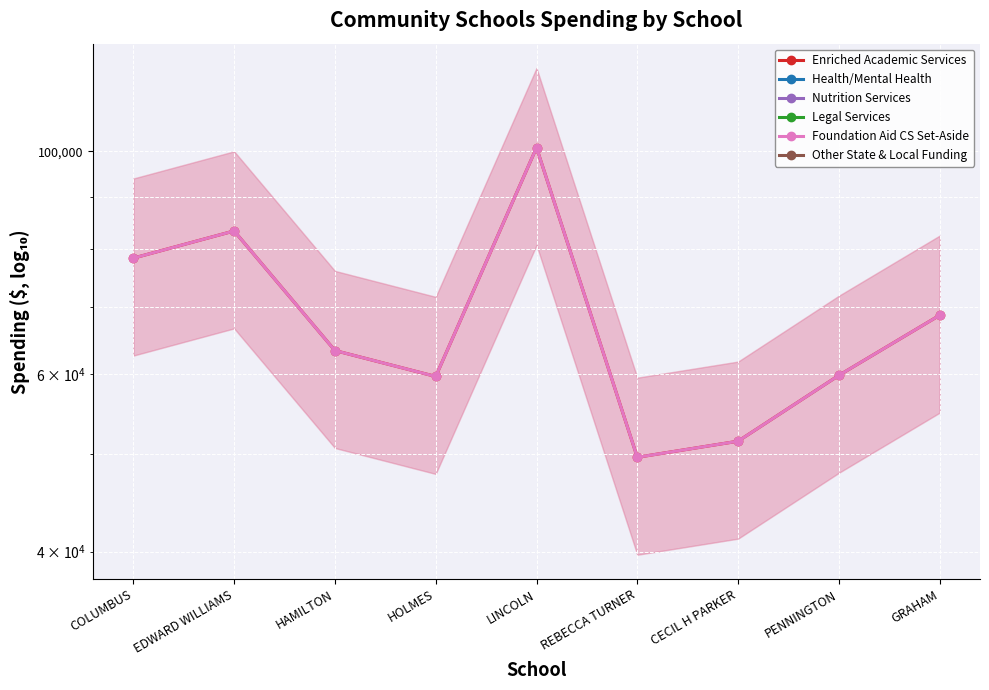

True or false: Foundation Aid CS Set-Aside and Other State & Local Funding intersect in this chart.

False